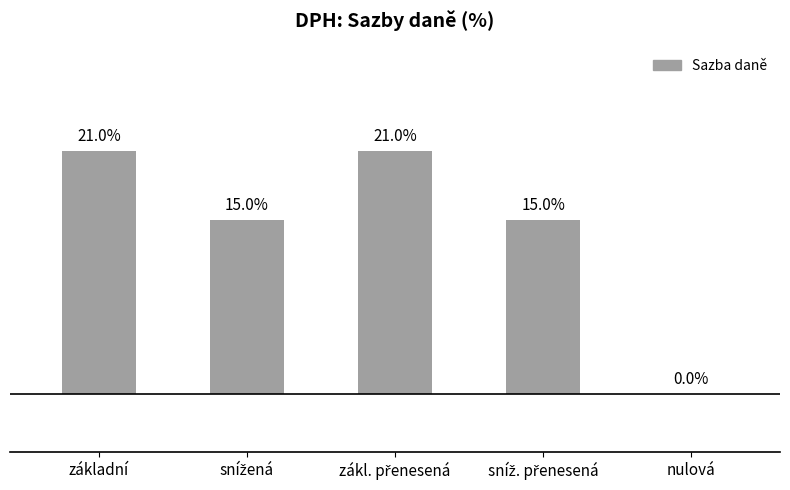

Are the bars horizontal?

No